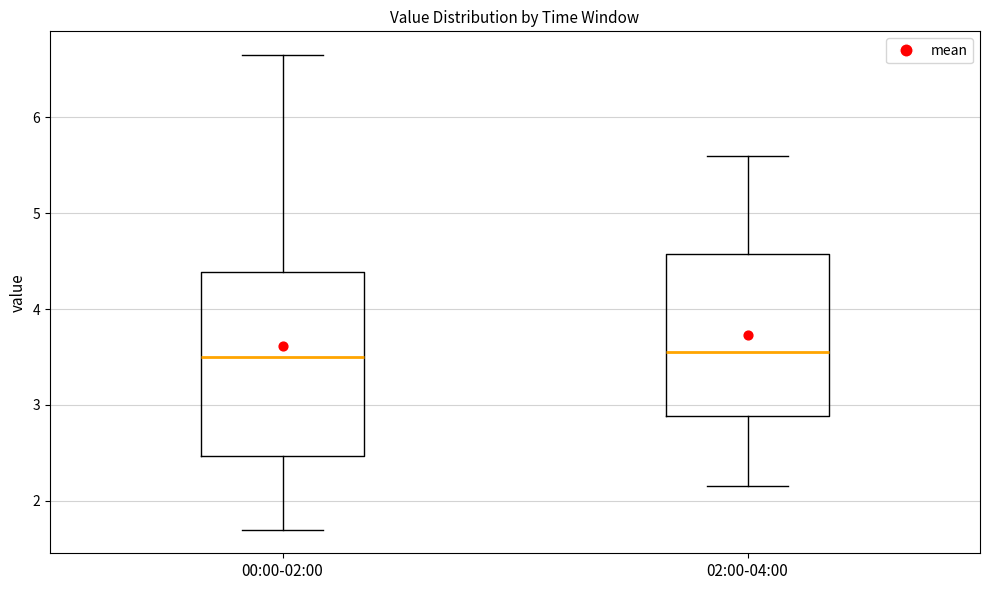

Reading left to right, transcribe this box plot: for each box, give where its median line is, the range the box spans, and where its two whiskers end, as read against the y-axis. The values are not printed on the chart, so give them approximately, as read against the axis.

00:00-02:00: median 3.5, box 2.5 to 4.4, whiskers 1.7 to 6.7
02:00-04:00: median 3.6, box 2.9 to 4.6, whiskers 2.2 to 5.6